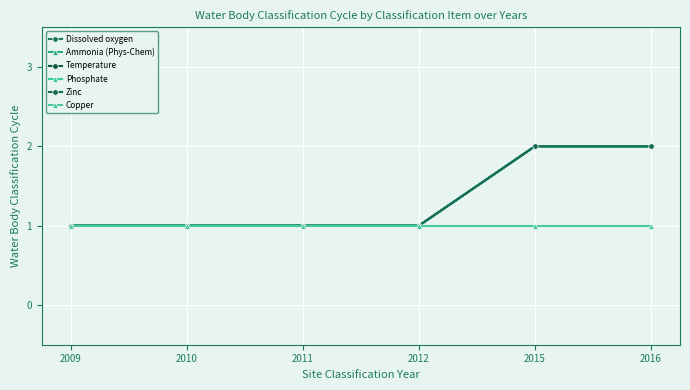

Which series has the widest spread of values?

Dissolved oxygen